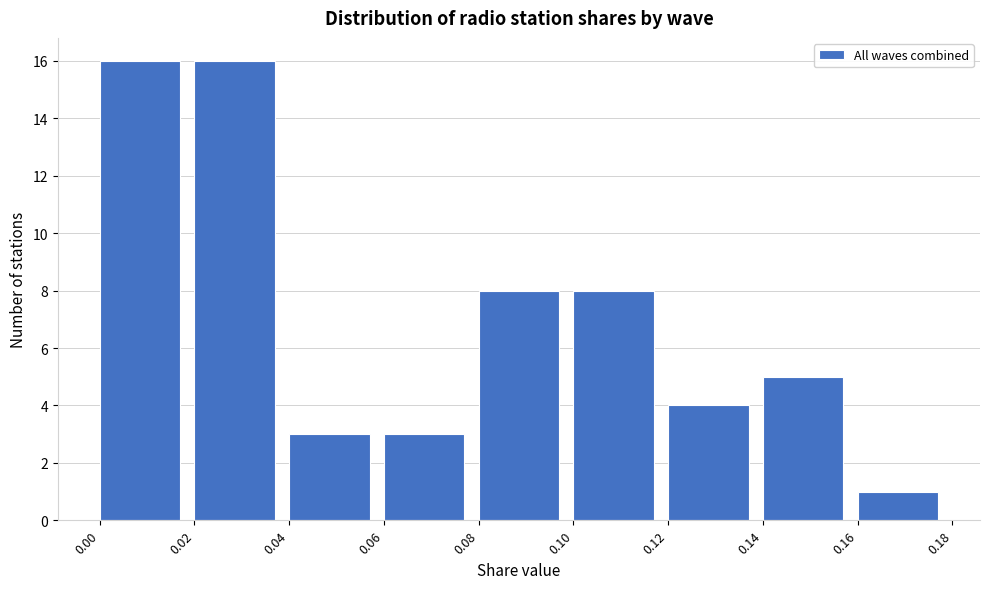

Reading left to right, list every bar in this chart as the range it spans on the x-axis followed by its height. The values are not printed on the chart, so give them approximately, as read against the axis.

0.00 to 0.02: 16
0.02 to 0.04: 16
0.04 to 0.06: 3
0.06 to 0.08: 3
0.08 to 0.10: 8
0.10 to 0.12: 8
0.12 to 0.14: 4
0.14 to 0.16: 5
0.16 to 0.18: 1